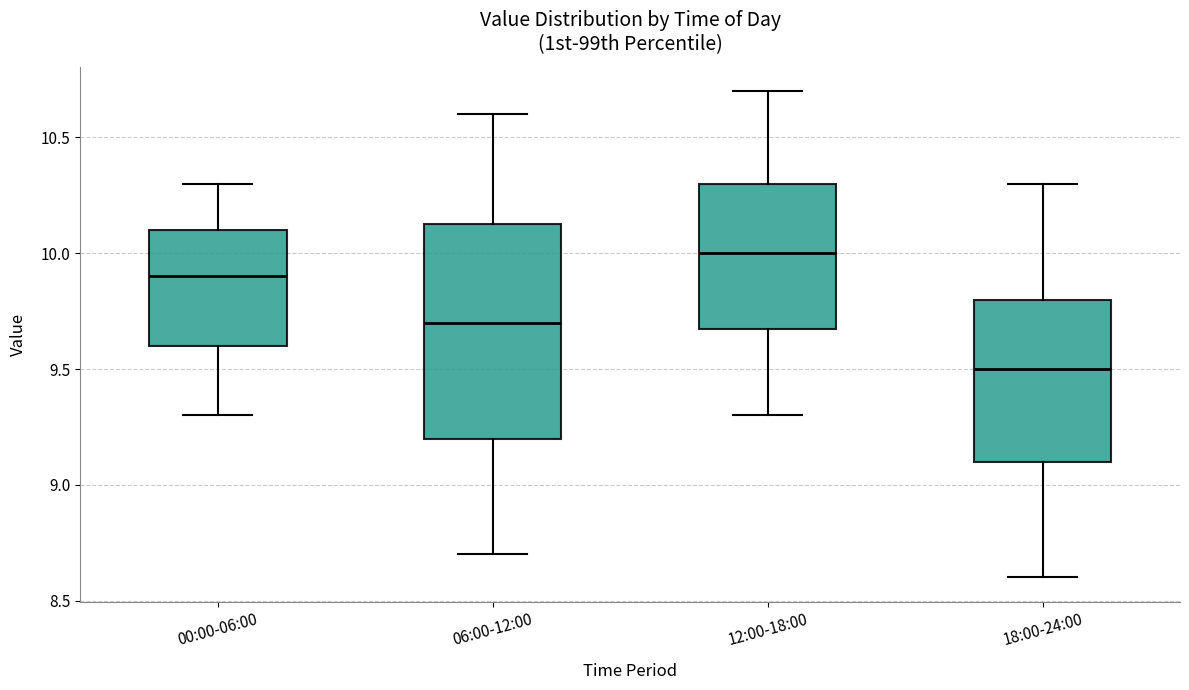

Comparing the boxes themselves (not the whiskers), which one is the tallest?

06:00-12:00